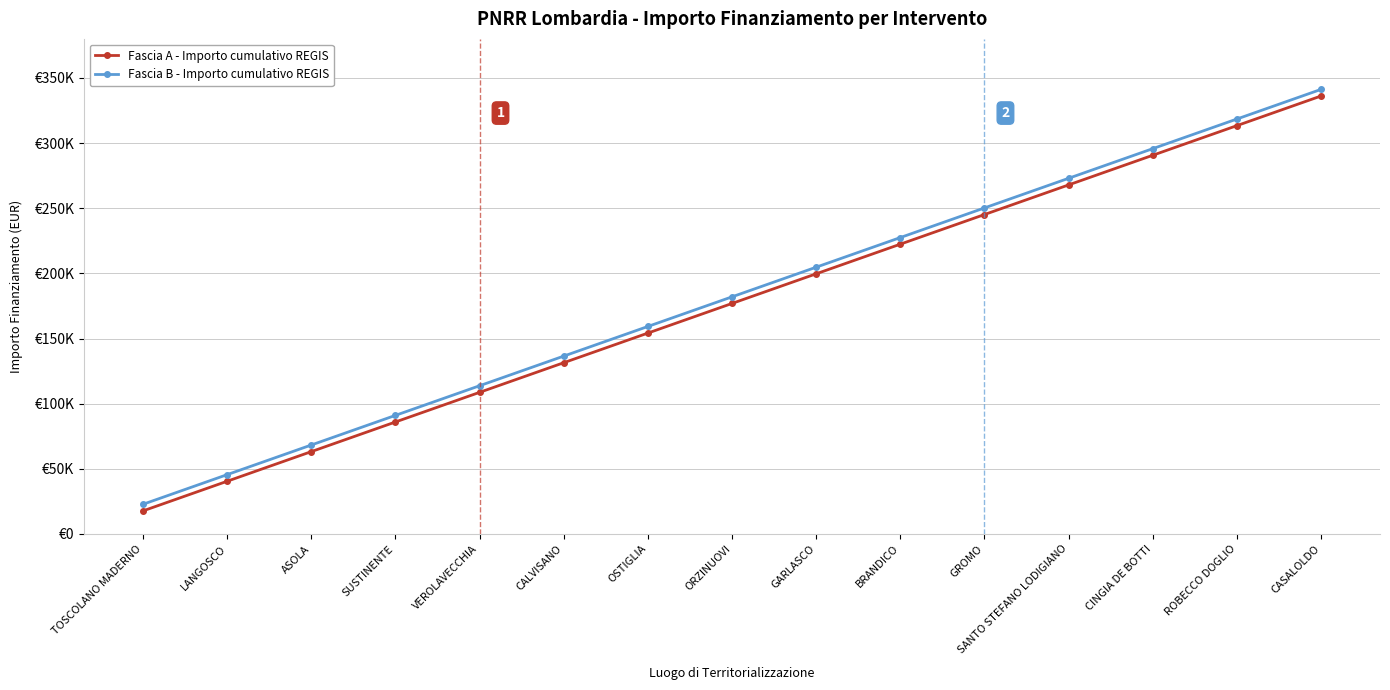

True or false: Fascia A - Importo cumulativo REGIS and Fascia B - Importo cumulativo REGIS intersect in this chart.

False